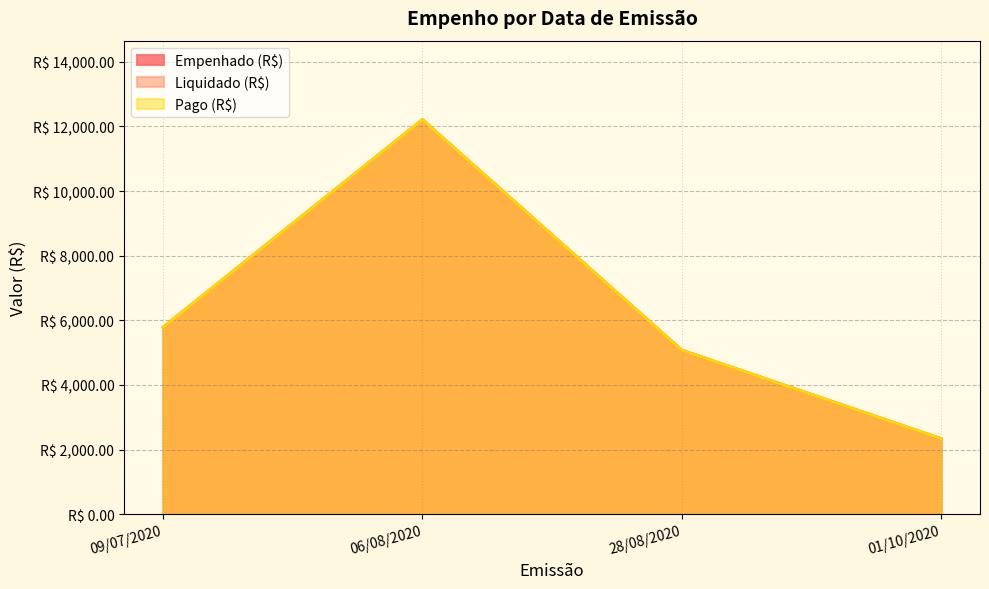

How many lines are shown in the chart?

3